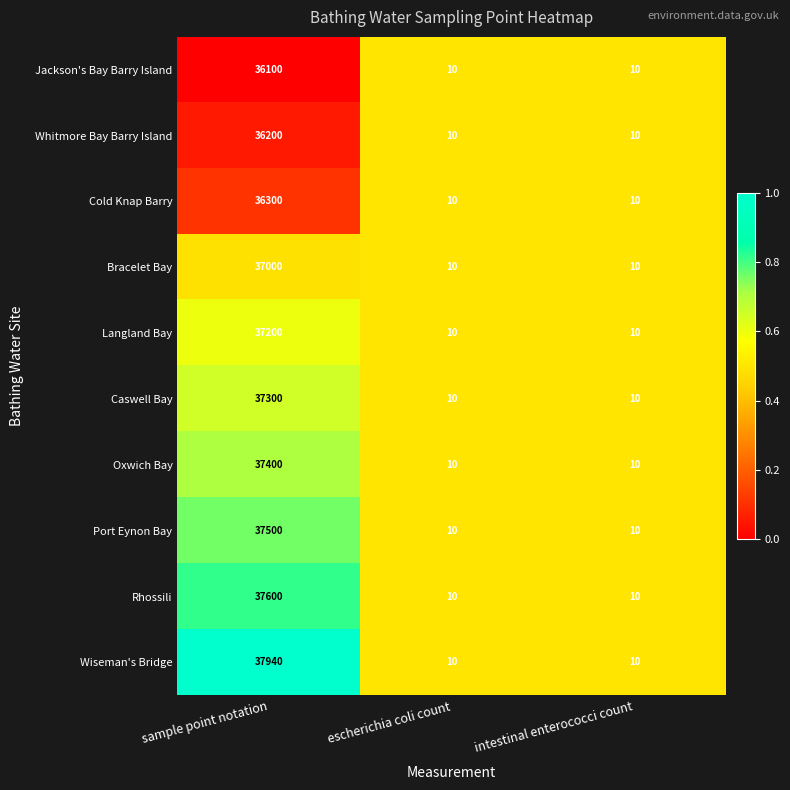

At which category is the sum across all series the highest?

sample point notation